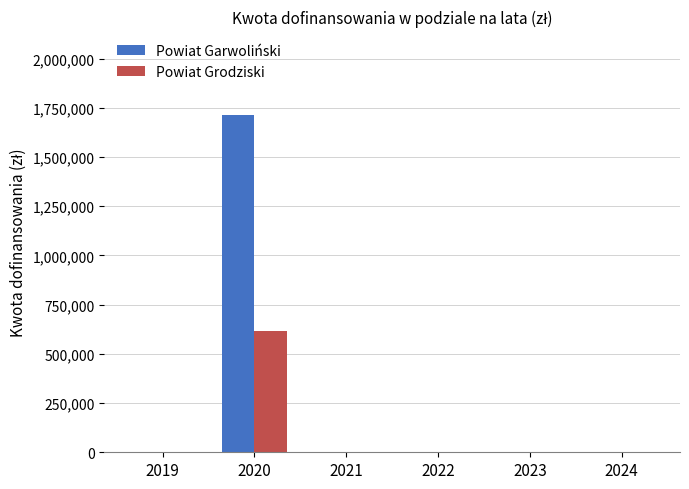

Reading right to left, extract all data points from this chart.

Powiat Garwoliński: 2024=0.0	2023=0.0	2022=0.0	2021=0.0	2020=1711407.2	2019=0.0
Powiat Grodziski: 2024=0.0	2023=0.0	2022=0.0	2021=0.0	2020=616263.0	2019=0.0